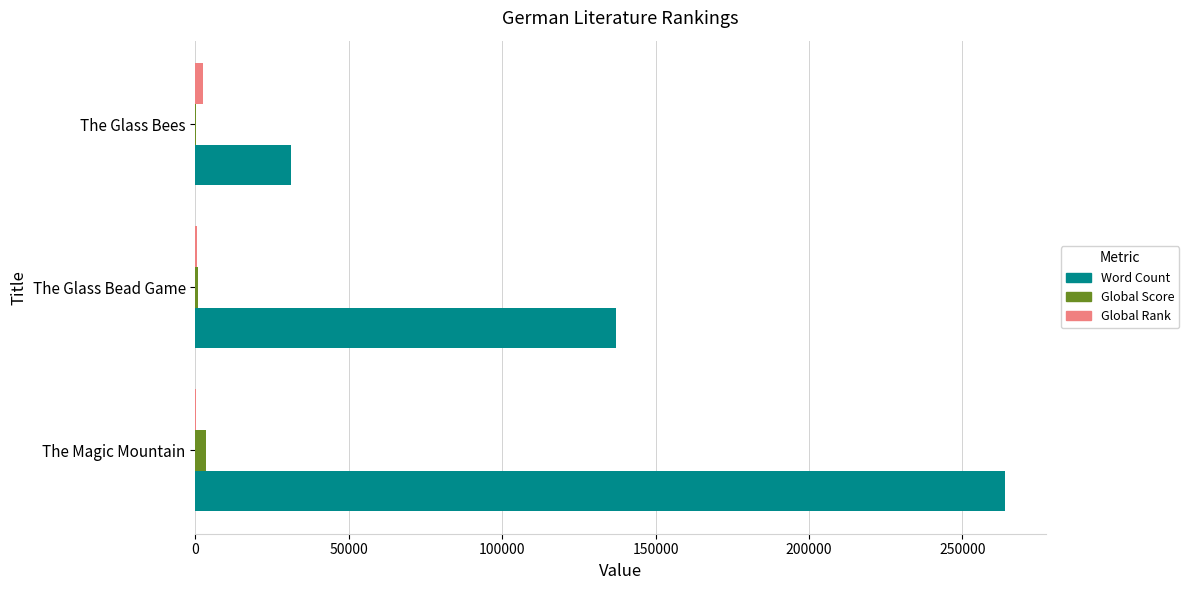

At which category is the sum across all series the highest?

The Magic Mountain